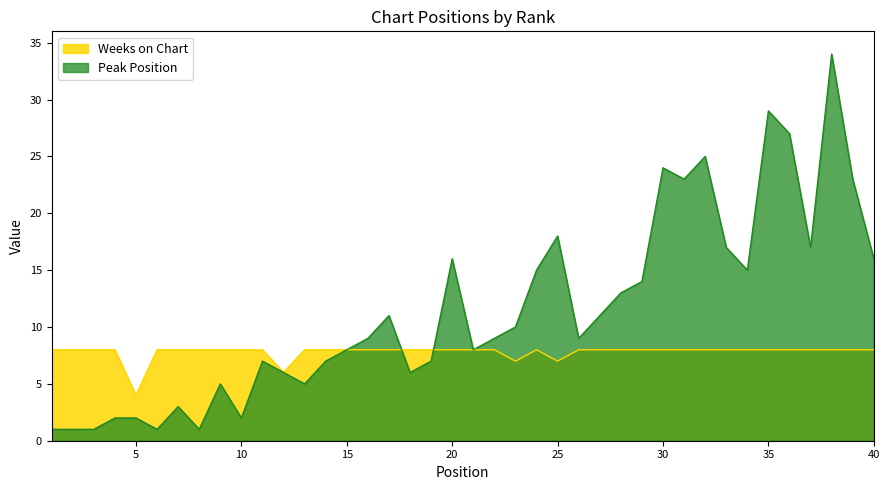

Reading left to right, extract all data points from this chart.

Peak Position: 1=1	2=1	3=1	4=2	5=2	6=1	7=3	8=1	9=5	10=2	11=7	12=6	13=5	14=7	15=8	16=9	17=11	18=6	19=7	20=16	21=8	22=9	23=10	24=15	25=18	26=9	27=11	28=13	29=14	30=24	31=23	32=25	33=17	34=15	35=29	36=27	37=17	38=34	39=23	40=16
Weeks on Chart: 1=8	2=8	3=8	4=8	5=4	6=8	7=8	8=8	9=8	10=8	11=8	12=6	13=8	14=8	15=8	16=8	17=8	18=8	19=8	20=8	21=8	22=8	23=7	24=8	25=7	26=8	27=8	28=8	29=8	30=8	31=8	32=8	33=8	34=8	35=8	36=8	37=8	38=8	39=8	40=8